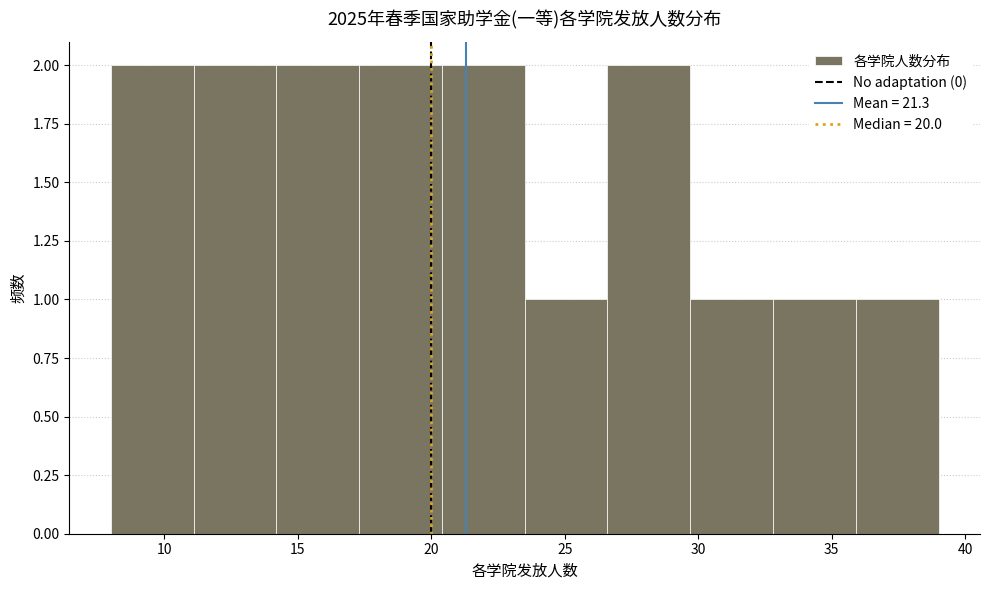

Reading left to right, transcribe this chart: for each bar, give the range it covers on the x-axis and its height. Neither the bar edges nor the heights are printed on the chart, so give them approximately, as read against the axes.

8.0 to 11.1: 2
11.1 to 14.2: 2
14.2 to 17.3: 2
17.3 to 20.4: 2
20.4 to 23.5: 2
23.5 to 26.6: 1
26.6 to 29.7: 2
29.7 to 32.8: 1
32.8 to 35.9: 1
35.9 to 39.0: 1